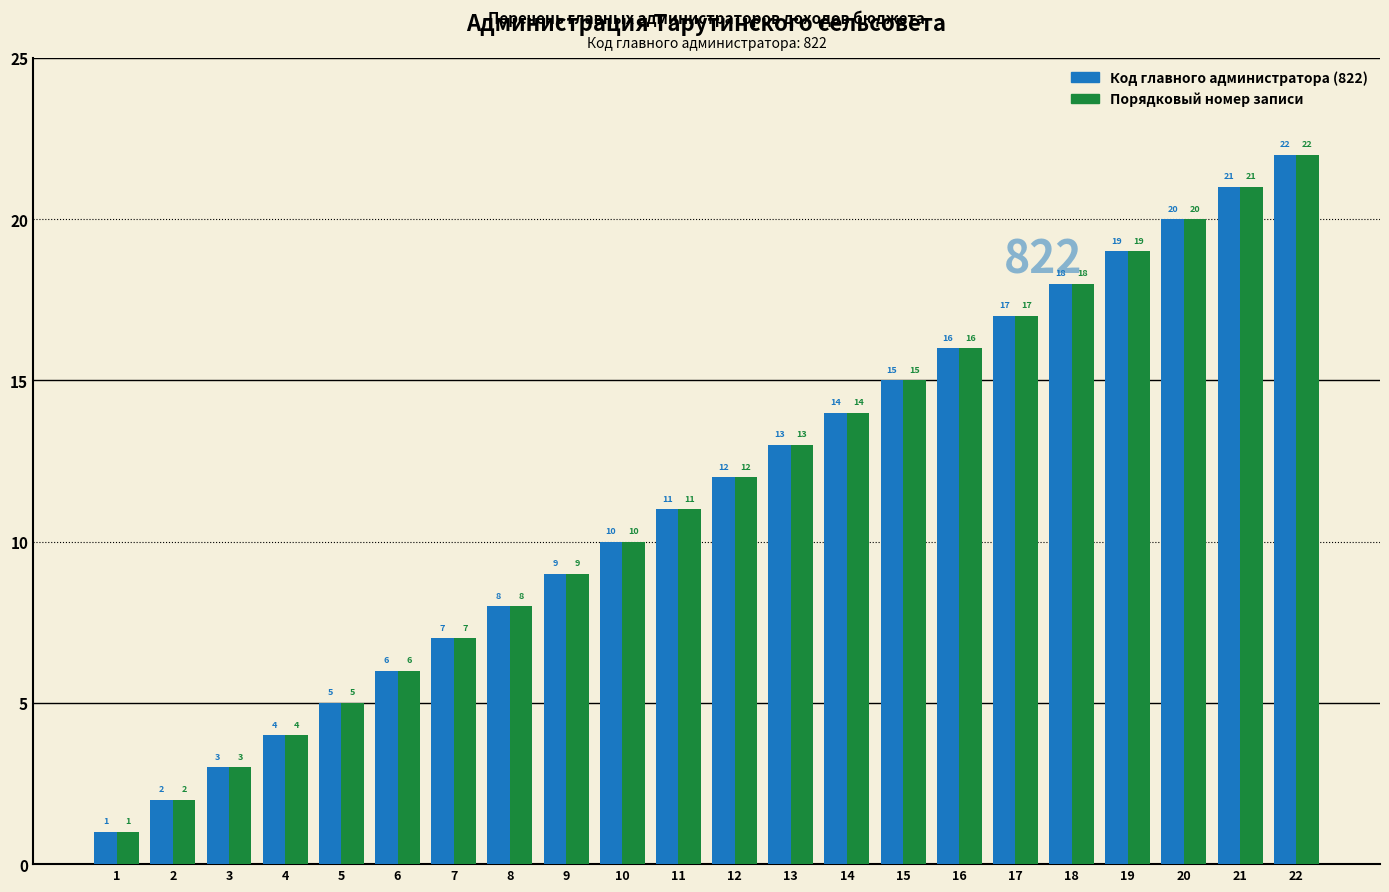

Does the chart contain stacked bars?

No